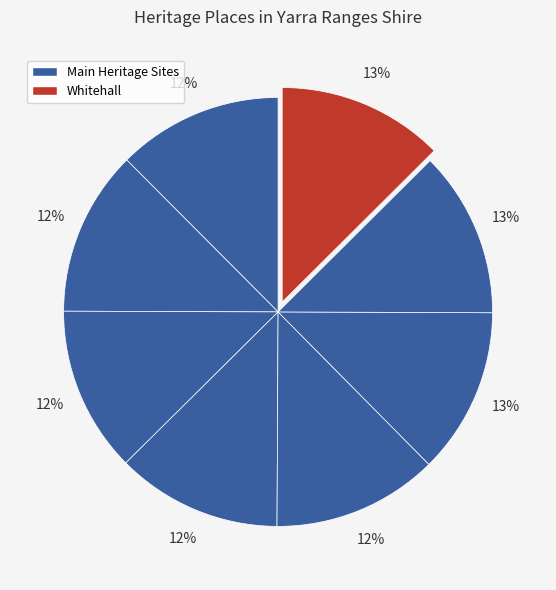

To the nearest percent, what is the average slice percentage?

12%